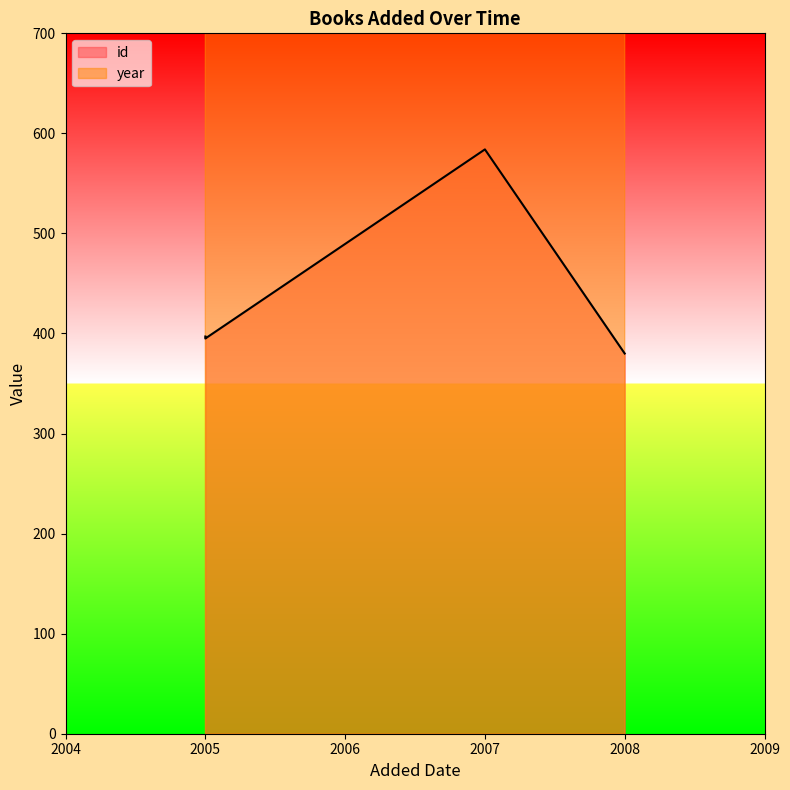

Does the chart have visible grid lines?

No